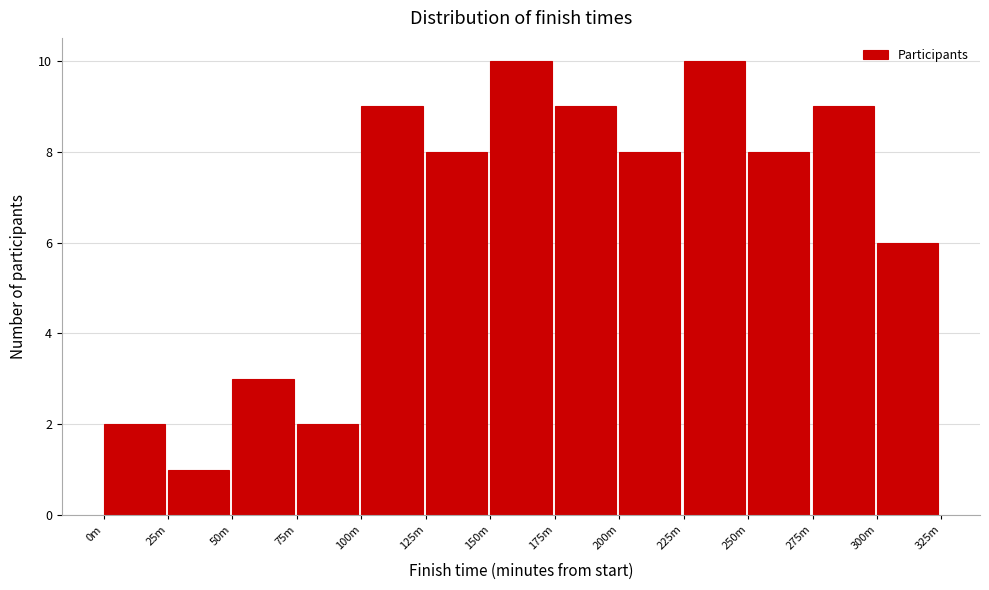

Reading right to left, transcribe all the data shown in this chart.

300m=6	275m=9	250m=8	225m=10	200m=8	175m=9	150m=10	125m=8	100m=9	75m=2	50m=3	25m=1	0m=2